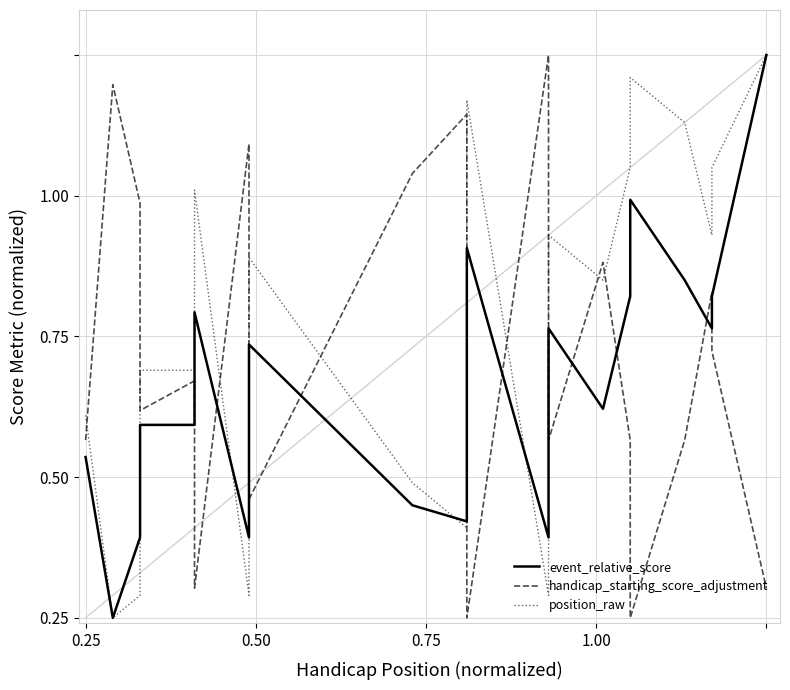

True or false: event_relative_score and position_raw intersect in this chart.

True